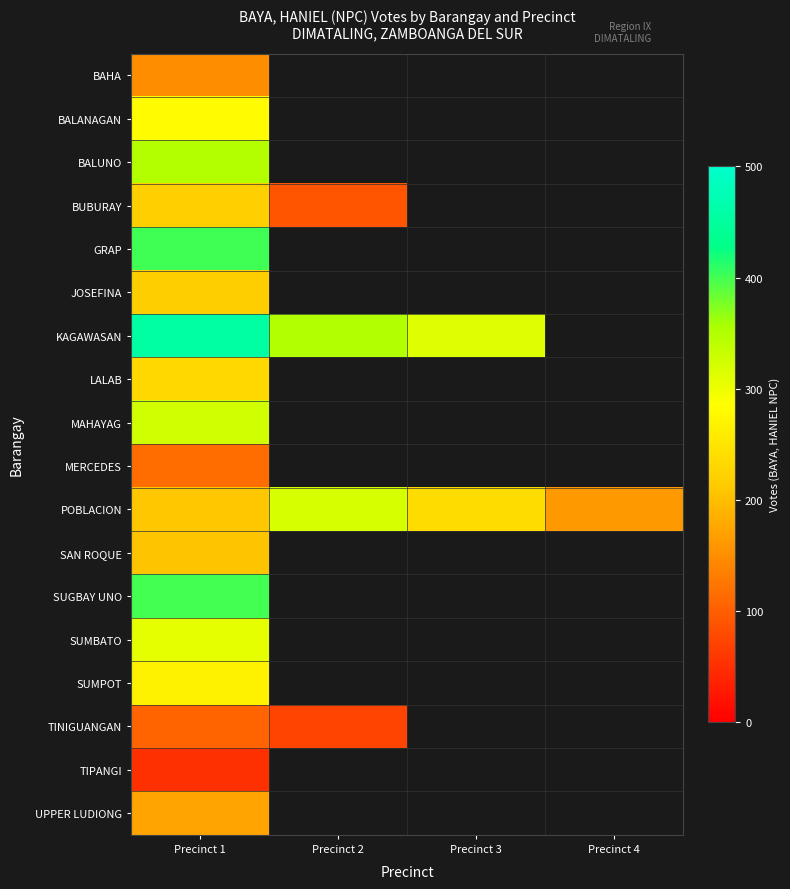

Where is KAGAWASAN nearest to the value 385?

Precinct 2